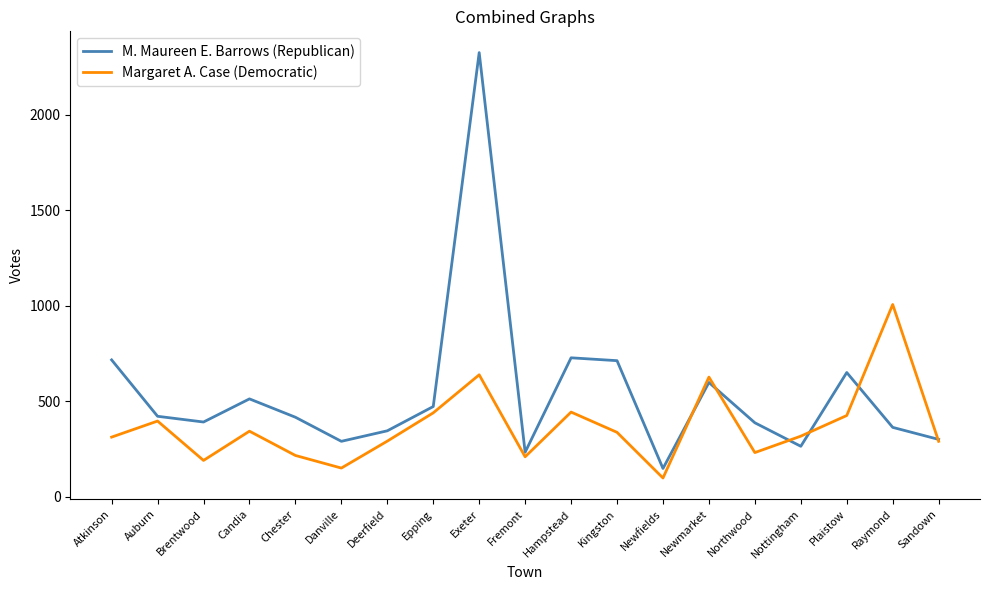

Which series changed the most between Candia and Deerfield?

M. Maureen E. Barrows (Republican)